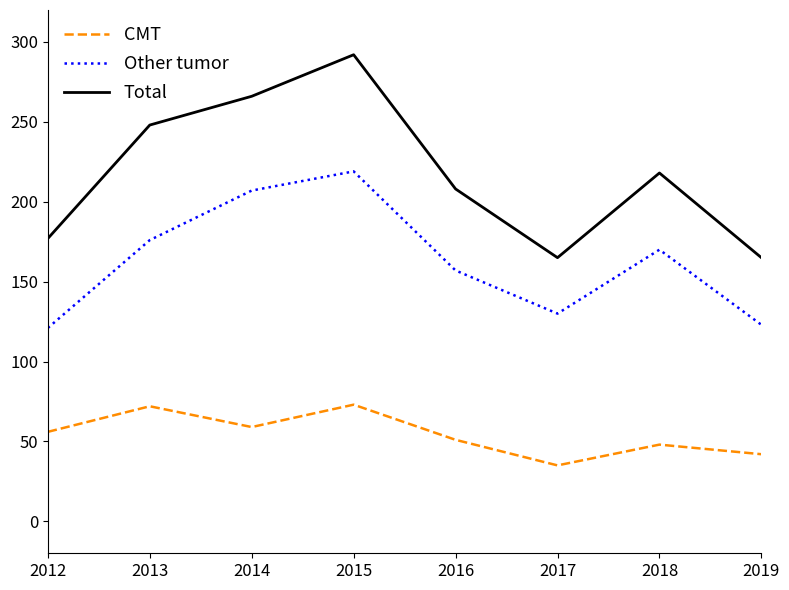

Does the chart have visible grid lines?

No